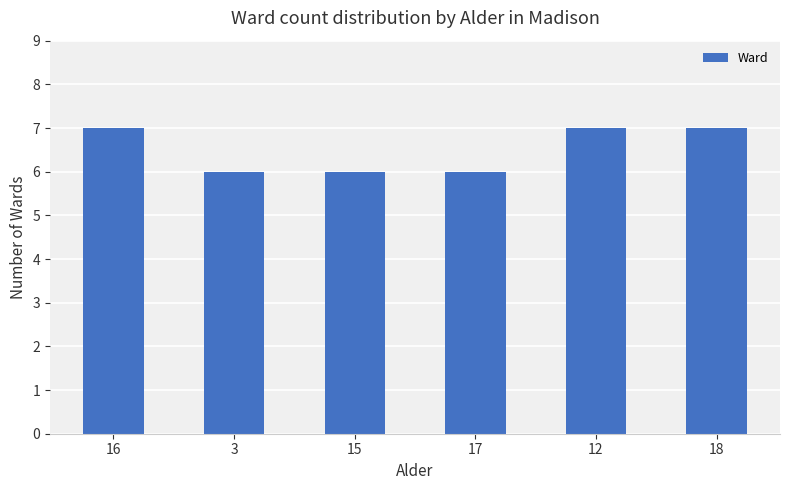

Between 15 and 18, which is larger?

18